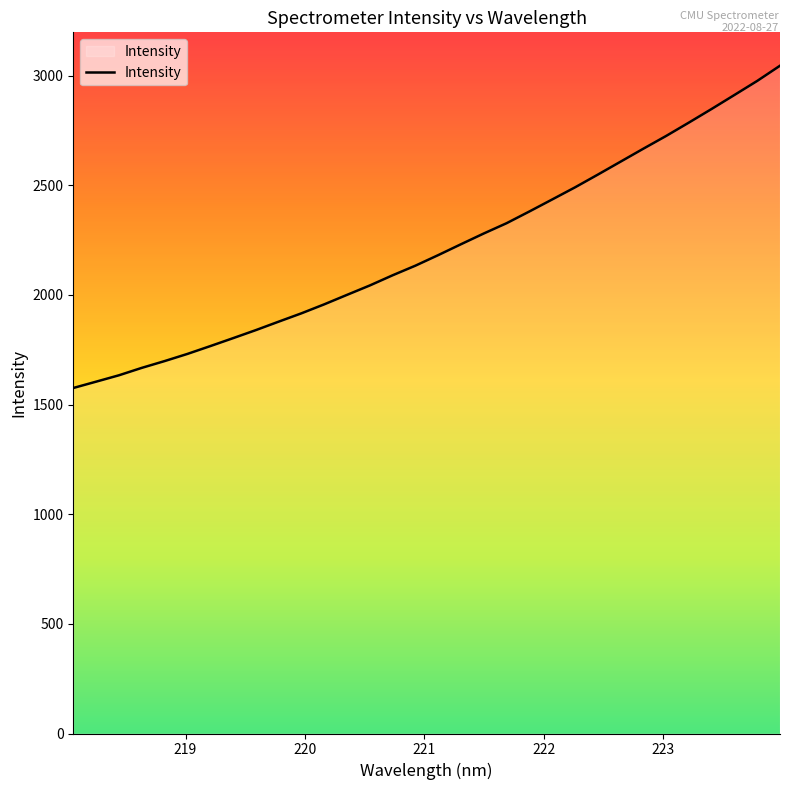

What is the smallest value displayed?

1575.3